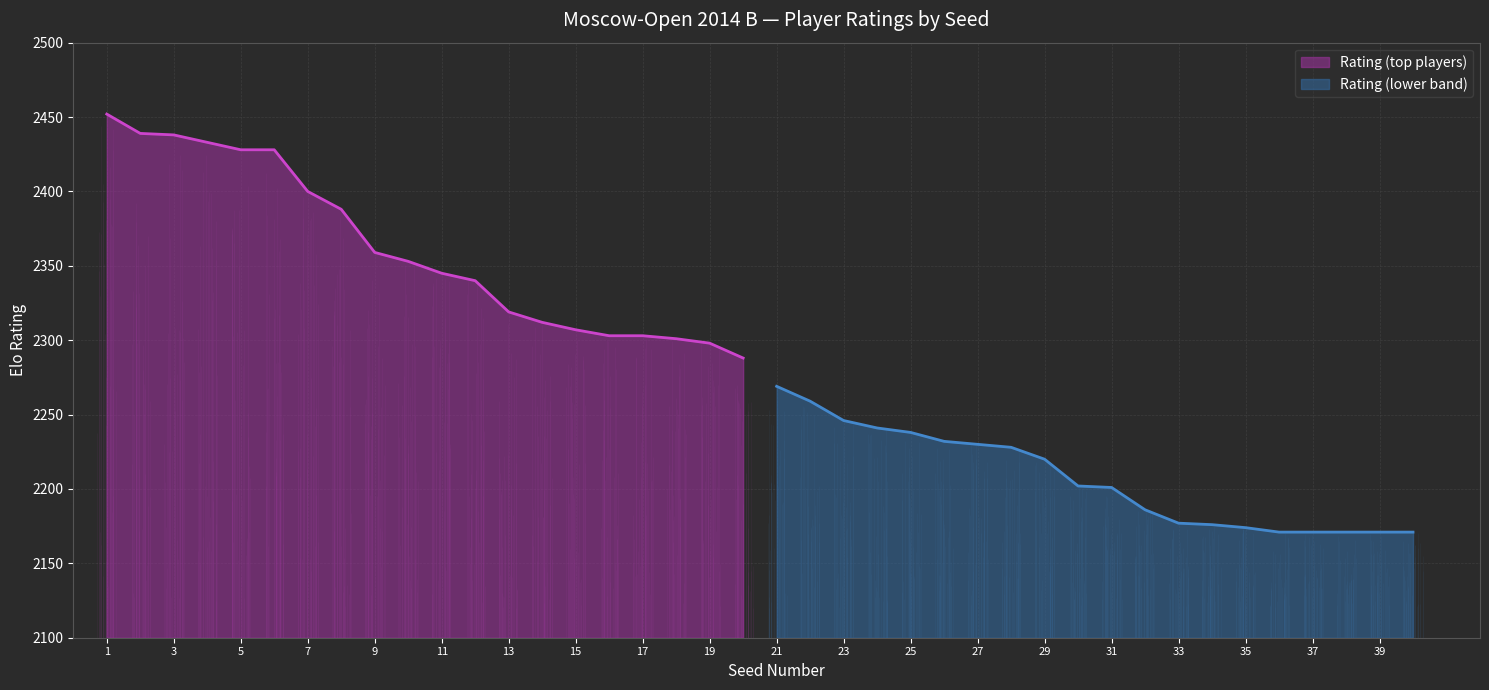

Which series has the largest total across all categories?

Rating (top players)